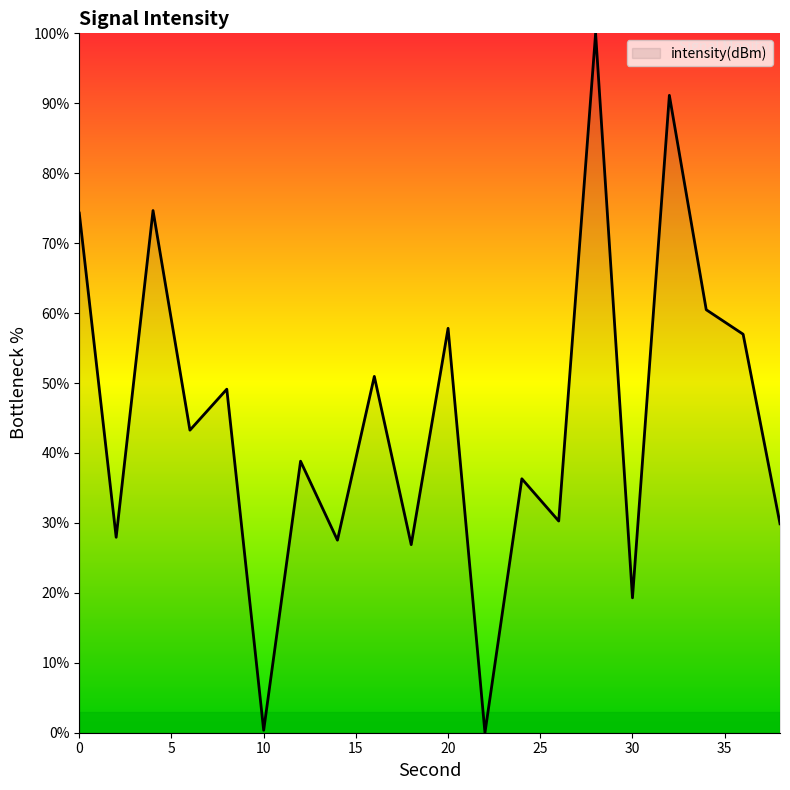

What is the difference between the second highest and second lowest values?

90.8